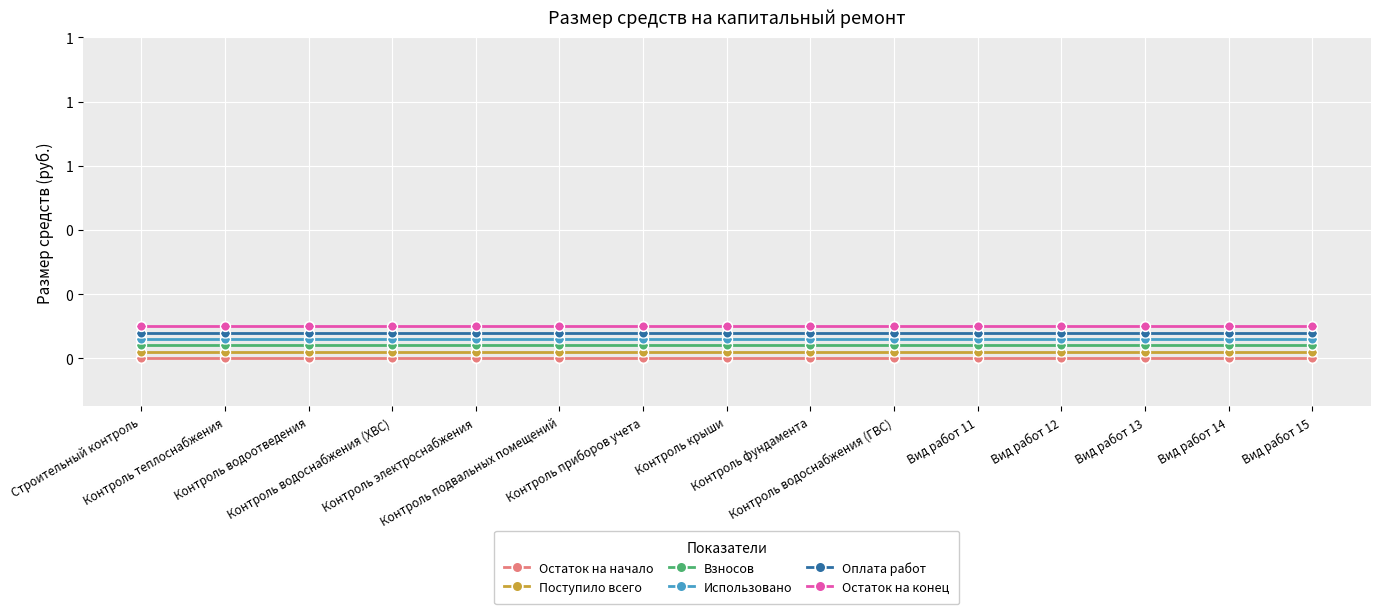

Count the number of categories in the chart.

15